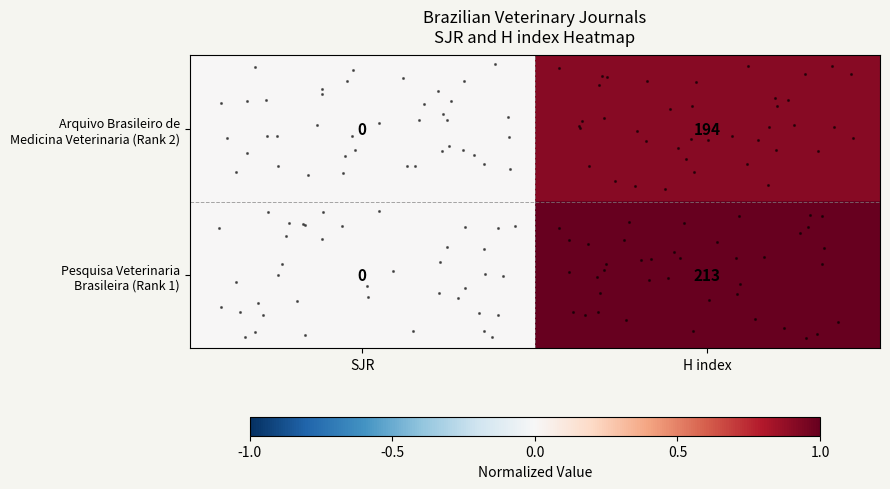

What is the difference between the highest and lowest values at H index?

19